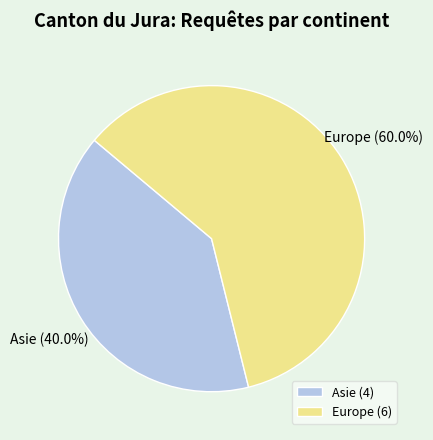

What percentage is the Asie slice, to the nearest percent?

40%